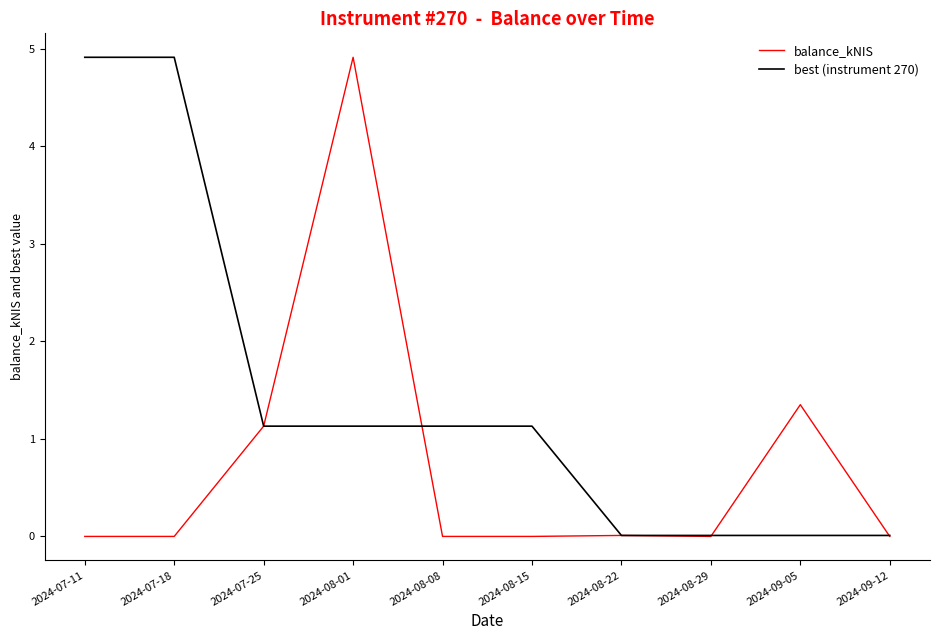

Where does the best (instrument 270) series first go above 1?

2024-07-11